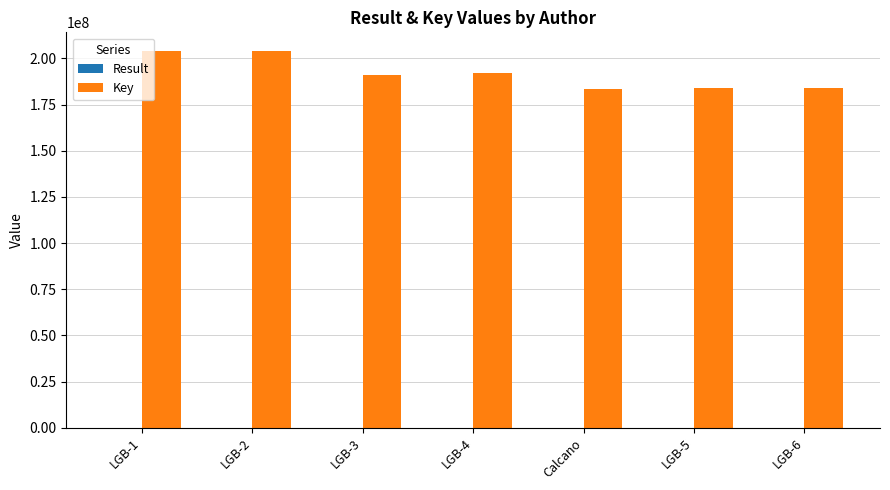

Which series has the largest total across all categories?

Key